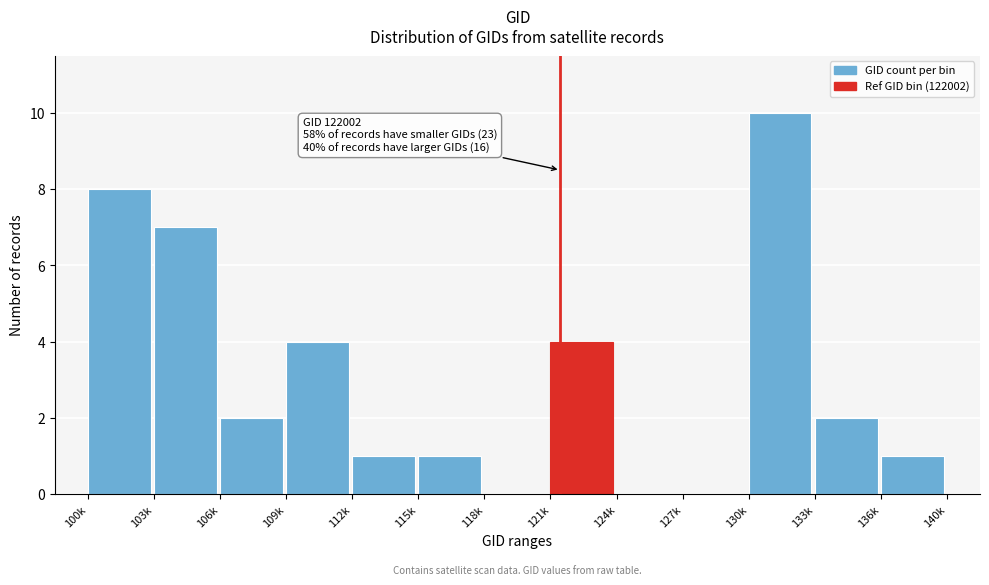

Reading left to right, transcribe all the data shown in this chart.

100k=8	103k=7	106k=2	109k=4	112k=1	115k=1	118k=0	121k=4	124k=0	127k=0	130k=10	133k=2	136k=1